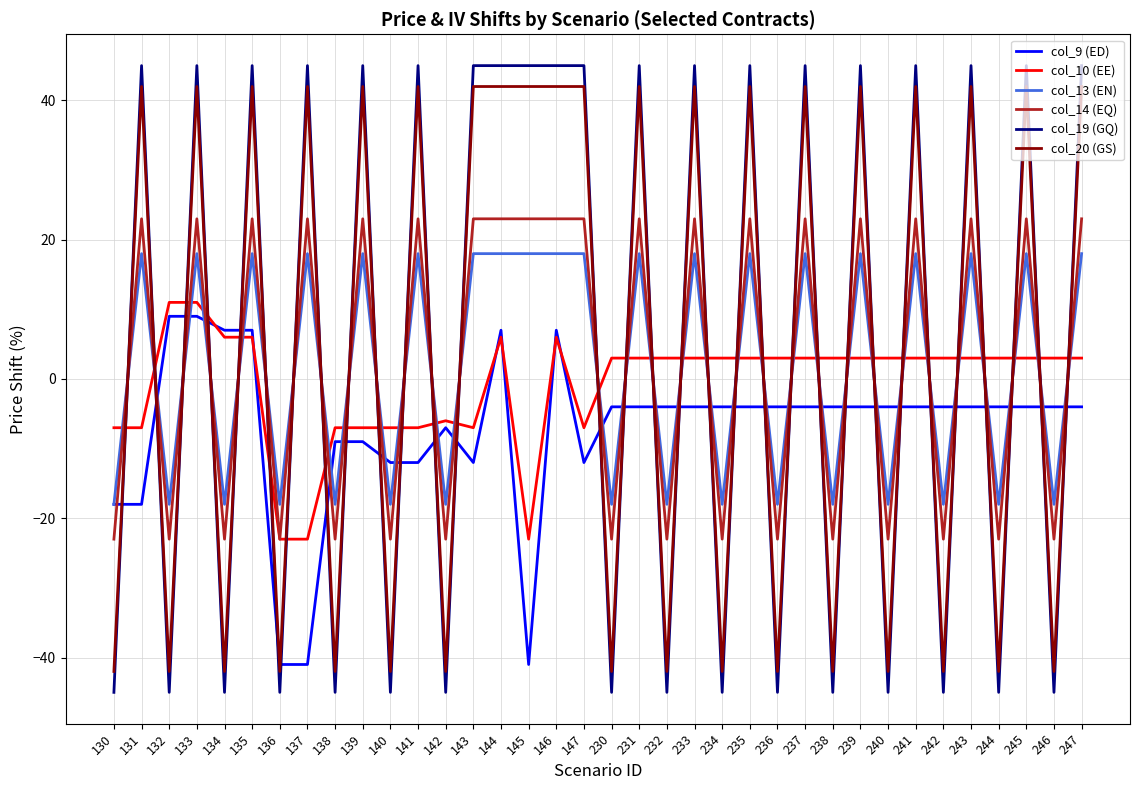

Where do col_14 (EQ) and col_19 (GQ) first cross each other?

130 and 131